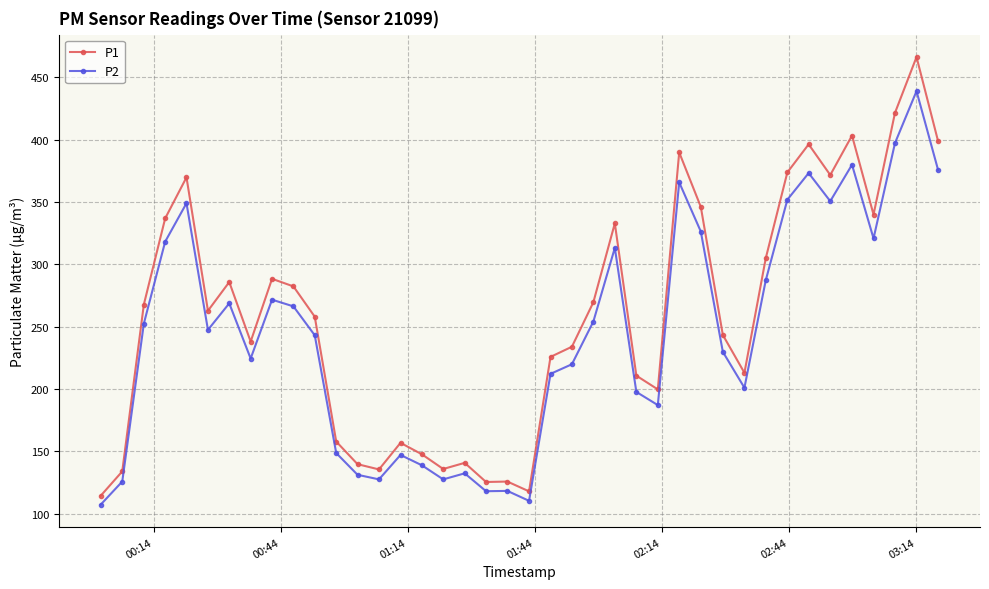

What is the value of the P1 point at the 38th from the left?

421.6